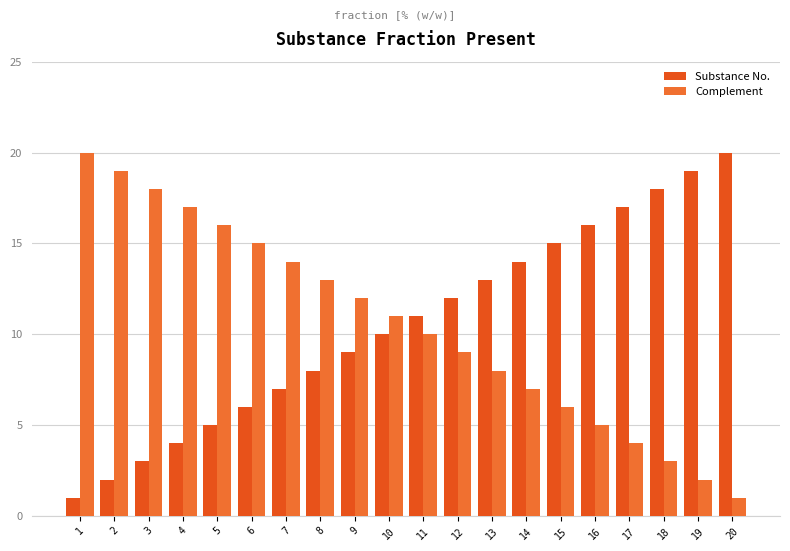

Which series has the widest spread of values?

Substance No.